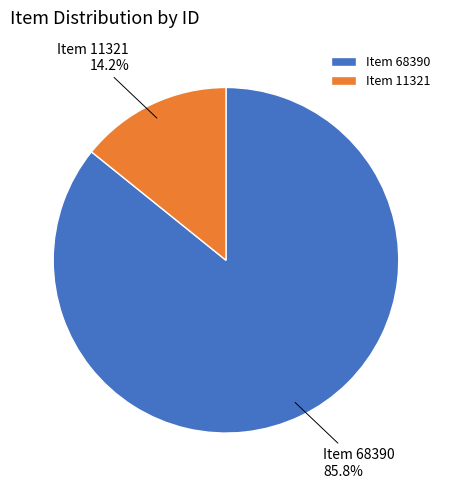

How many slices are in this pie chart?

2